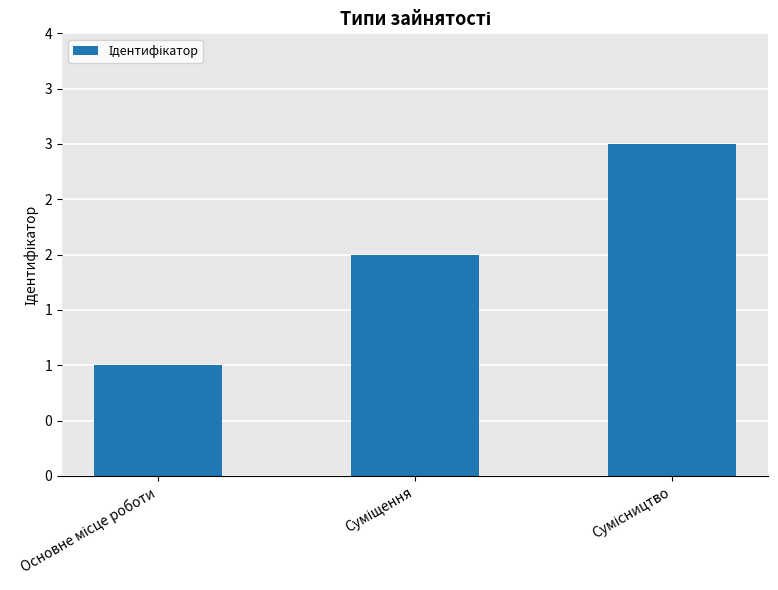

The value at Основне місце роботи is 1. True or false?

True